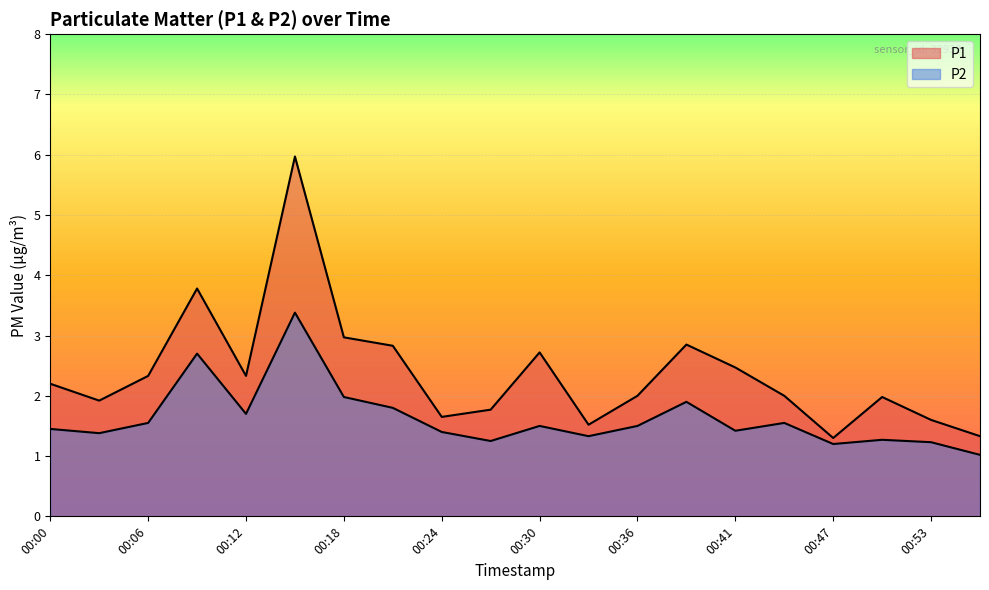

The value of P2 at 00:47 is 2.0. True or false?

False